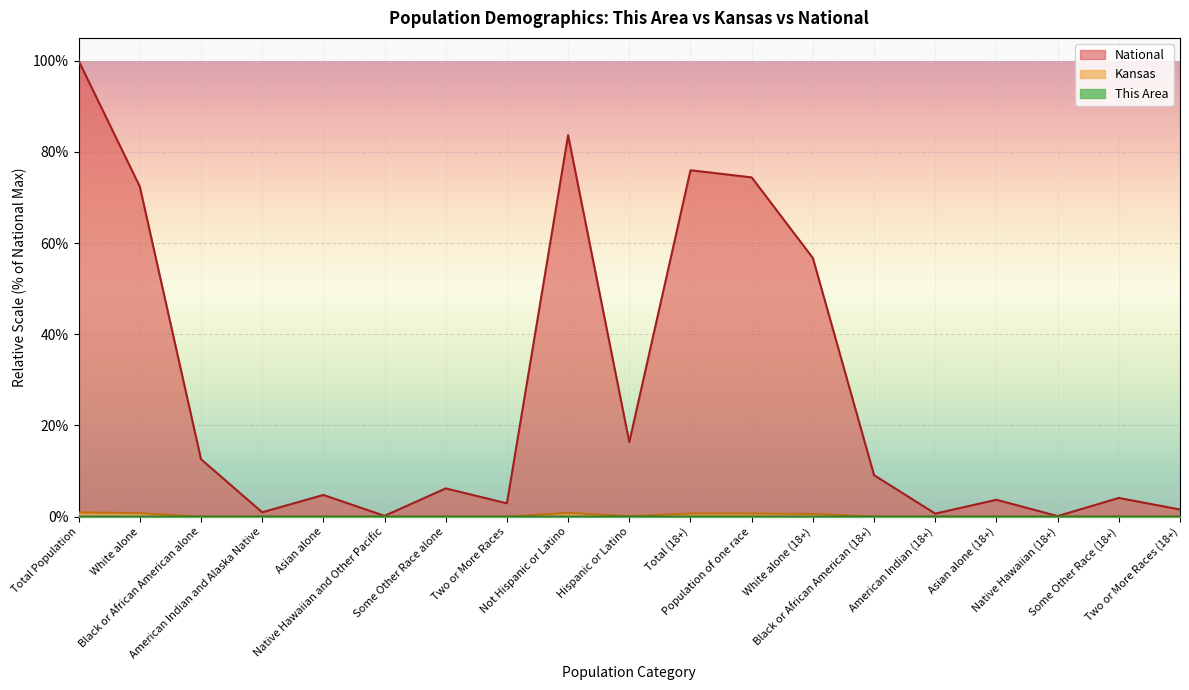

Rank the categories by This Area value from lowest to highest.

Native Hawaiian and Other Pacific, Native Hawaiian (18+), Black or African American (18+), Asian alone (18+), American Indian (18+), Asian alone, Two or More Races (18+), American Indian and Alaska Native, Two or More Races, Some Other Race (18+), Some Other Race alone, Hispanic or Latino, White alone (18+), Population of one race, Total (18+), Not Hispanic or Latino, White alone, Total Population, Black or African American alone